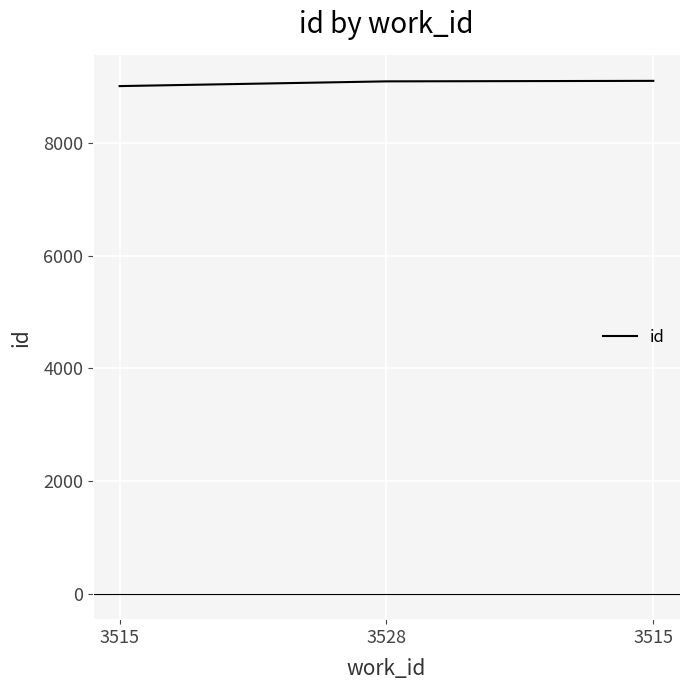

List the labels in order of value, largest first.

3515, 3528, 3515